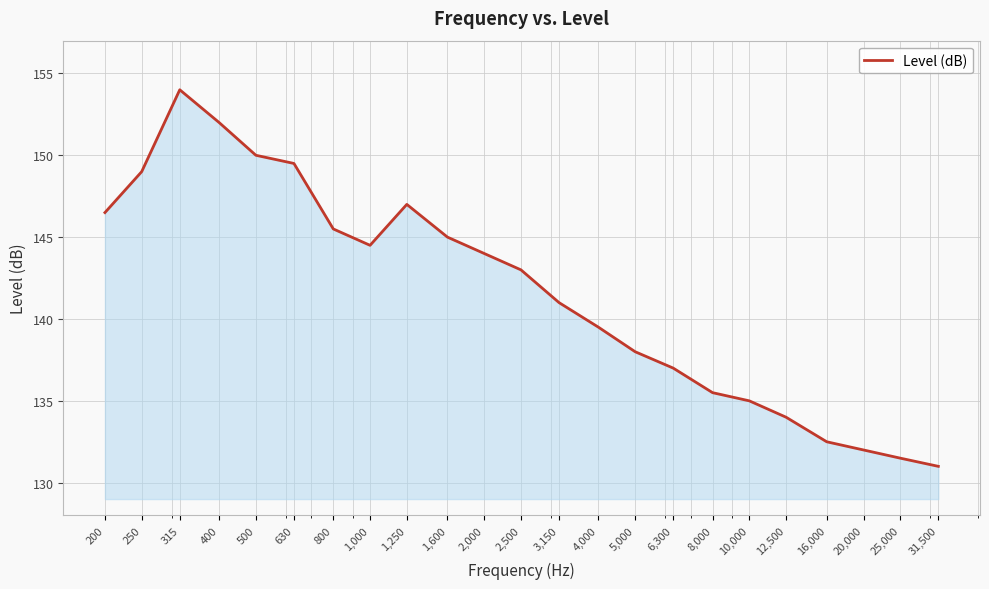

What is the difference between the maximum and minimum values?

23.0